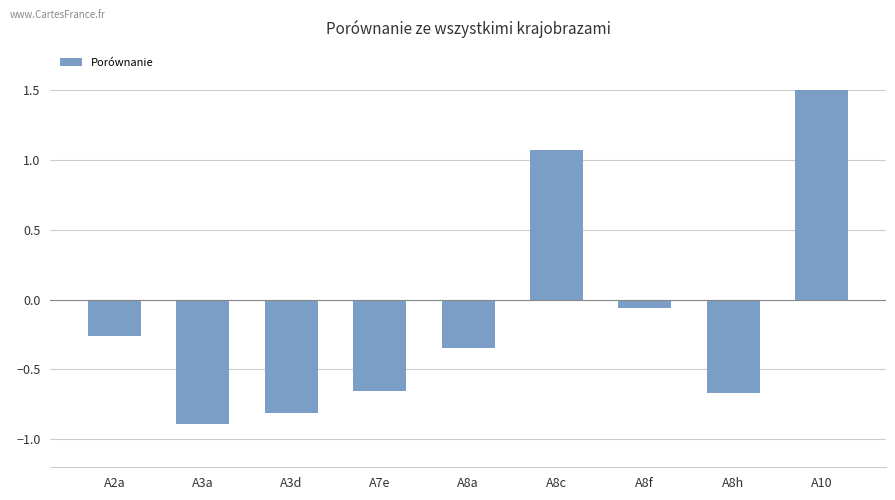

What is the change in value from A3d to A8f?

+0.7